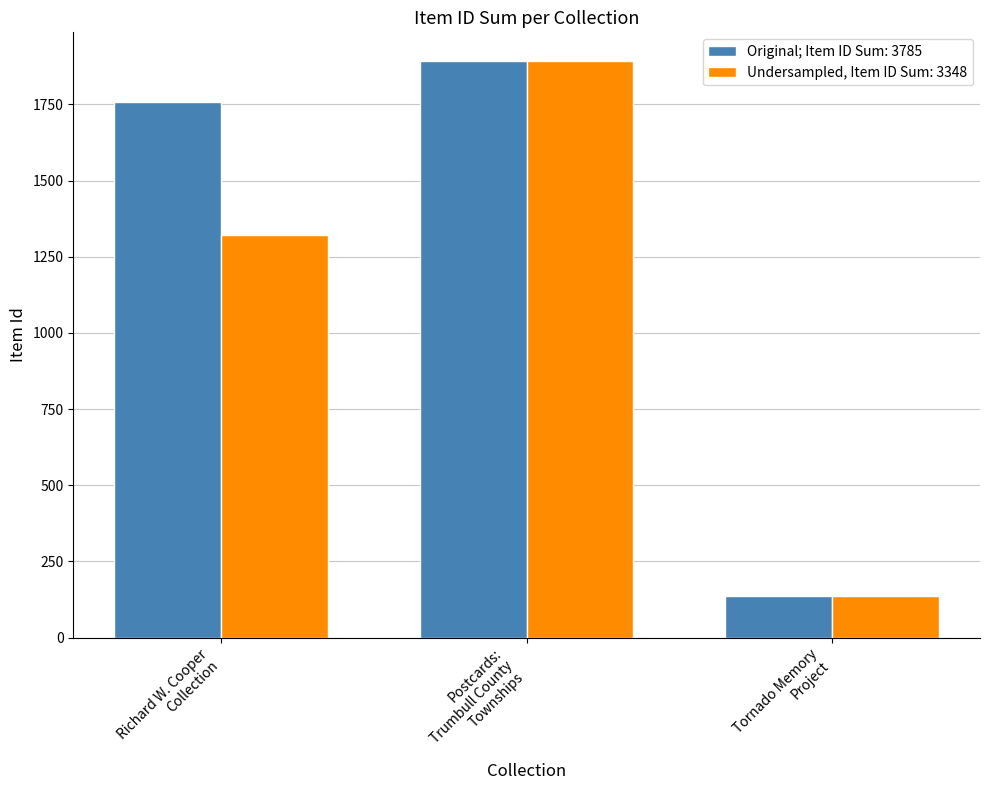

Rank the series by their average value, from highest to lowest.

Original; Item ID Sum: 3785, Undersampled, Item ID Sum: 3348